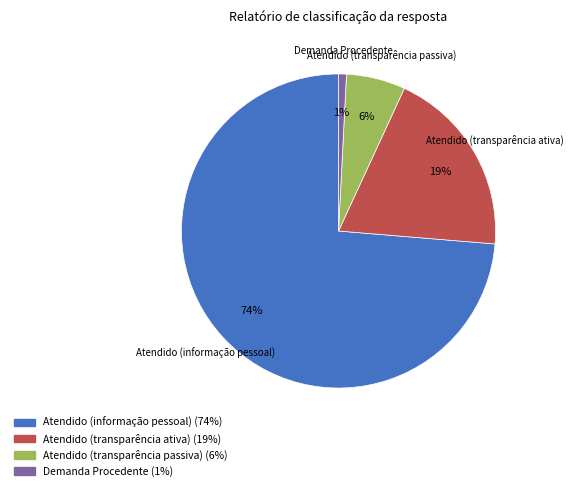

Between Atendido (informação pessoal) and Atendido (transparência ativa), which is larger?

Atendido (informação pessoal)